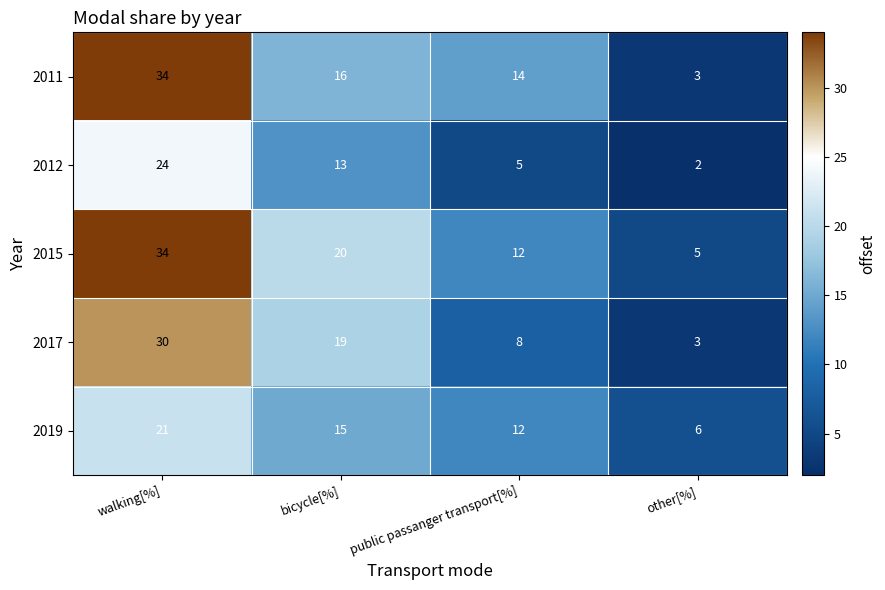

What is the maximum value for 2015?

34